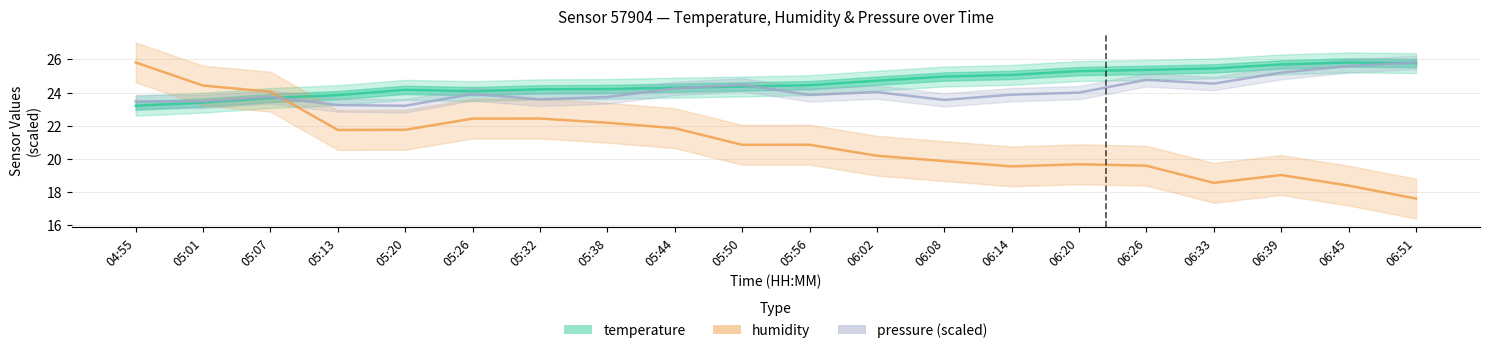

Which series has the widest spread of values?

humidity